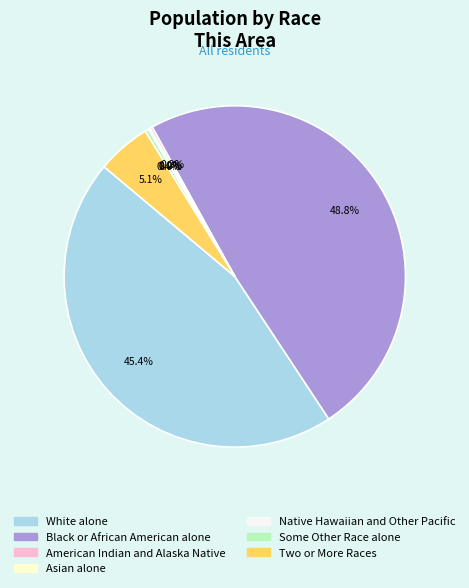

Is there a majority slice in this chart?

No